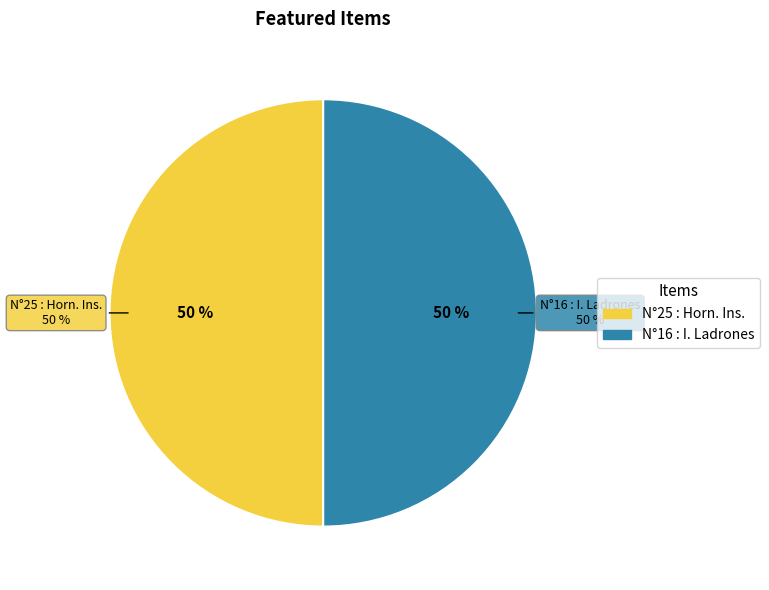

Count the number of slices in the pie.

2